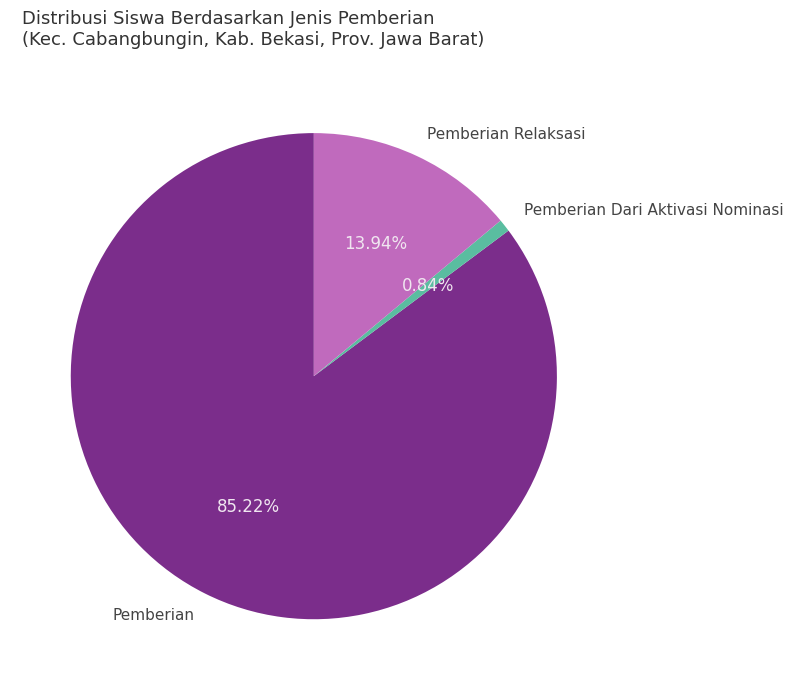

Which has a higher value, Pemberian or Pemberian Relaksasi?

Pemberian